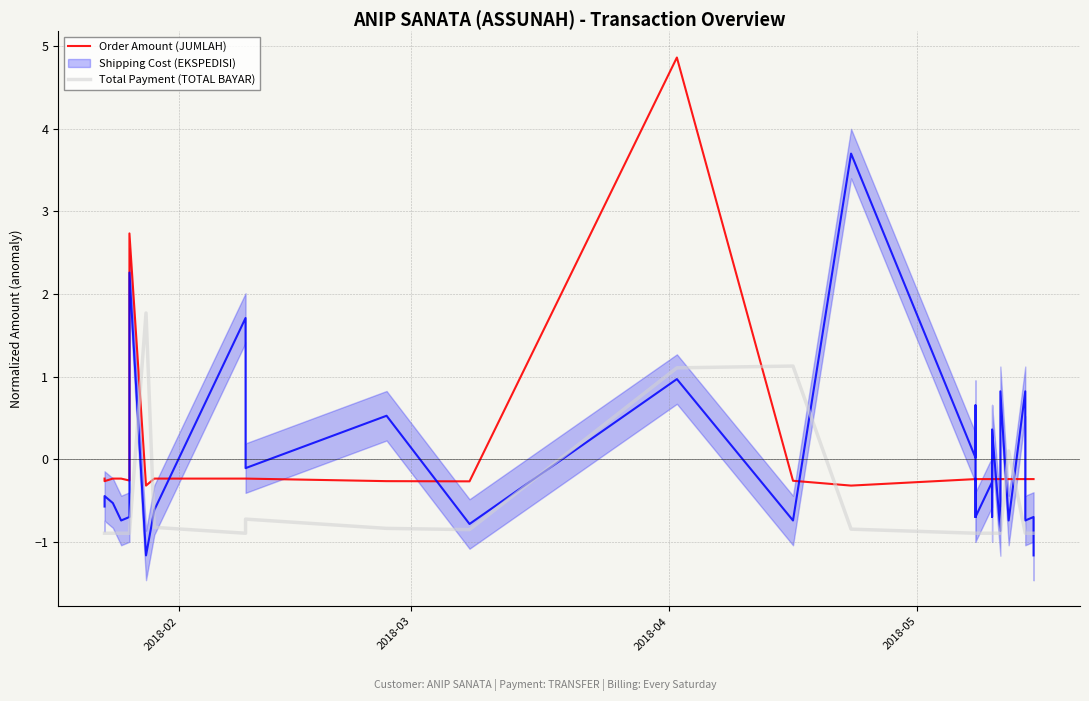

The value of Order Amount (JUMLAH) at 22 is -0.1. True or false?

False